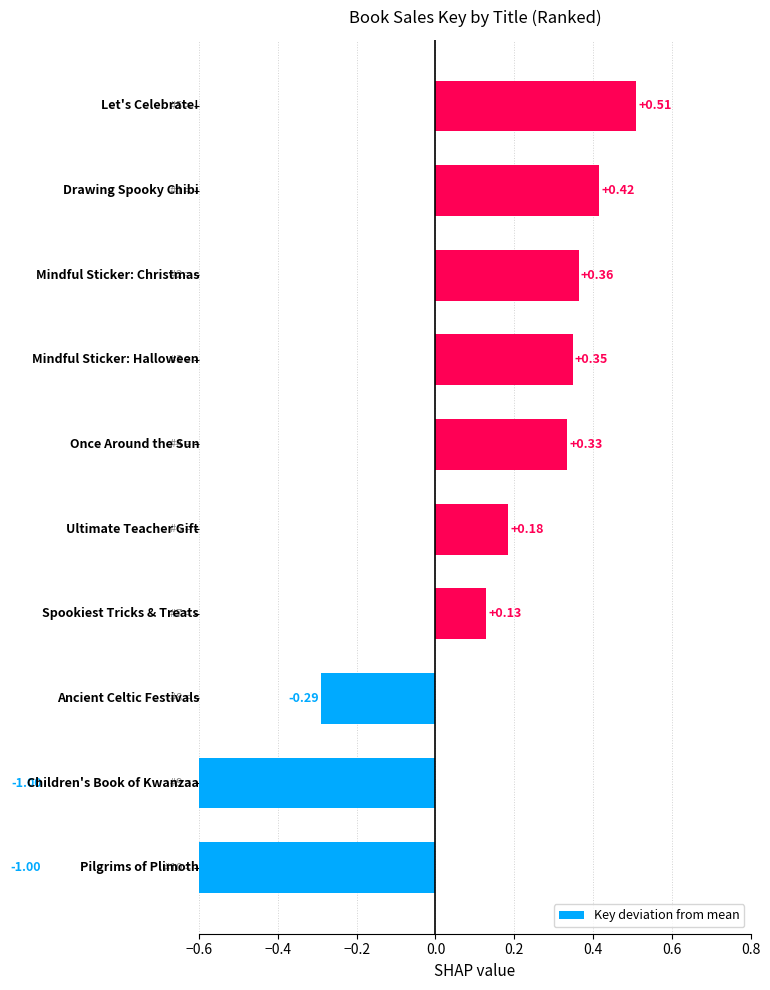

What is the maximum value shown in the chart?

0.5